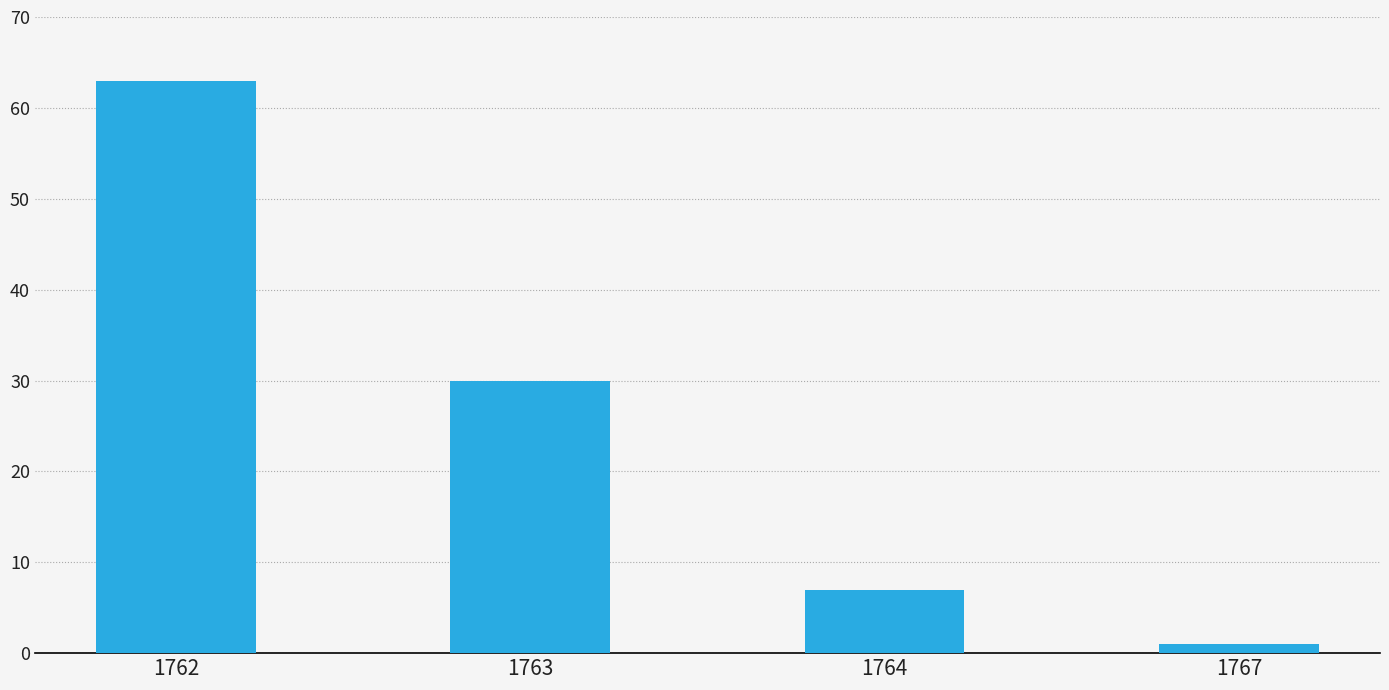

Reading left to right, transcribe all the data shown in this chart.

1762=63	1763=30	1764=7	1767=1